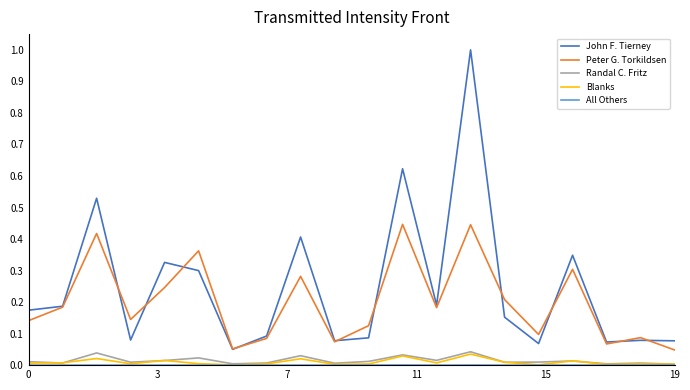

True or false: Blanks and Peter G. Torkildsen intersect in this chart.

False